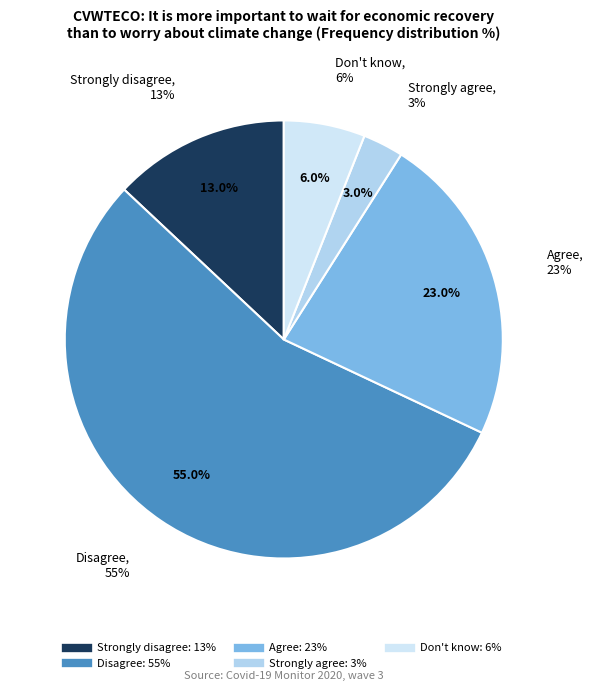

To the nearest percent, what portion does Disagree represent?

55%